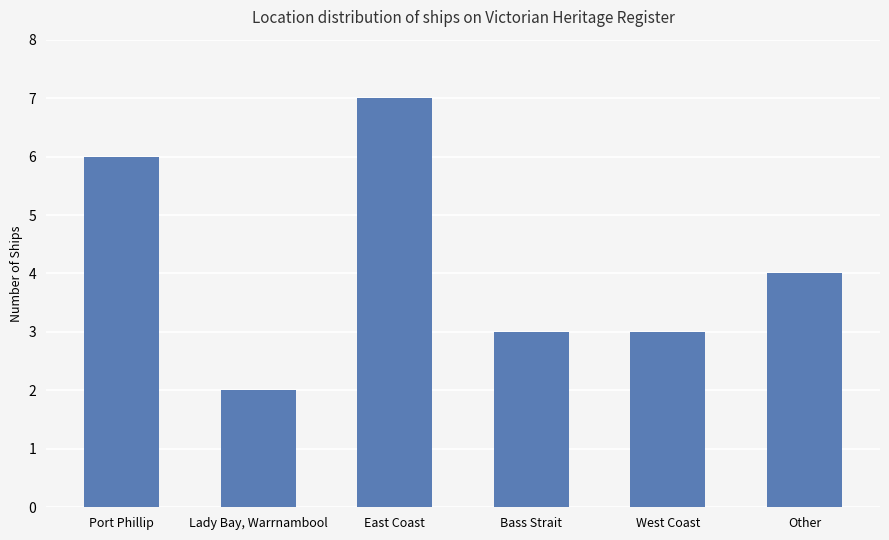

How many data points does each series have?

6